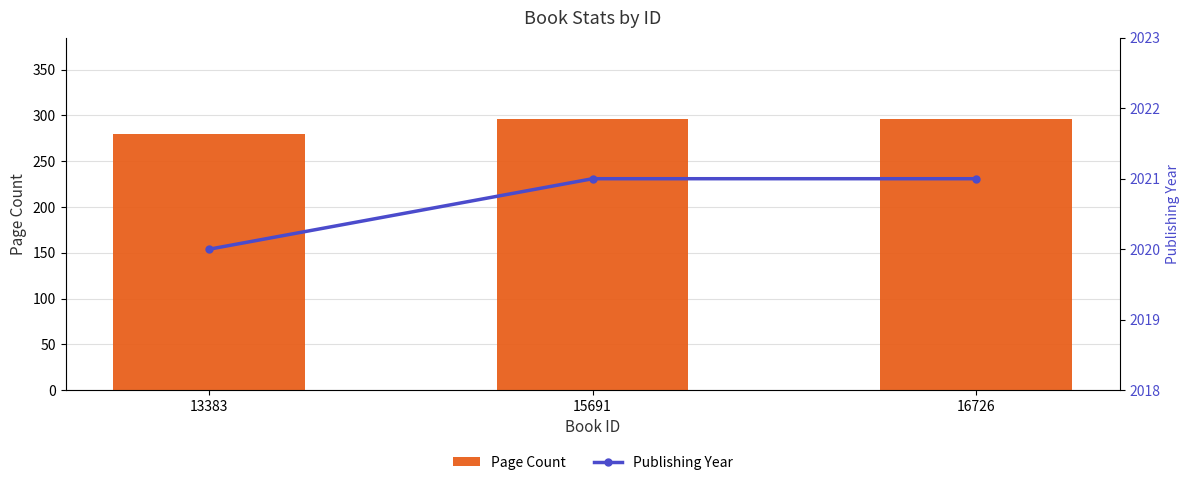

Reading right to left, what are all the values shown in this chart?

Page Count: 16726=296	15691=296	13383=280
Publishing Year: 16726=2021	15691=2021	13383=2020